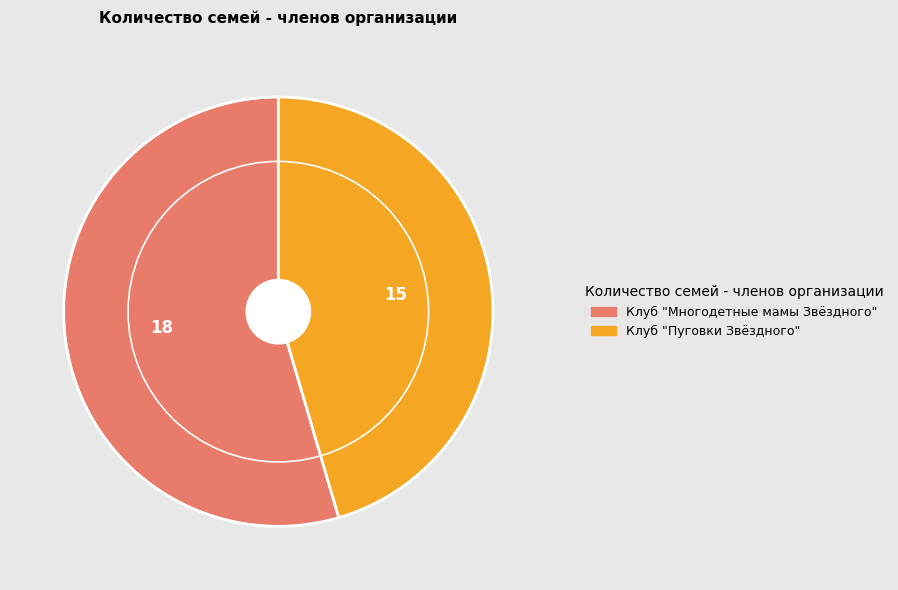

How many slices are in this pie chart?

2